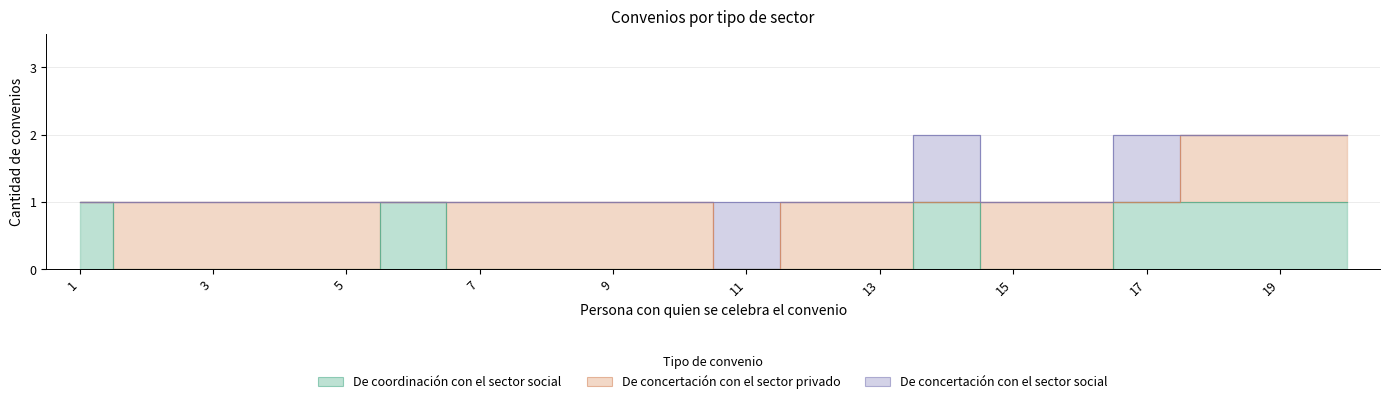

How many lines are shown in the chart?

3